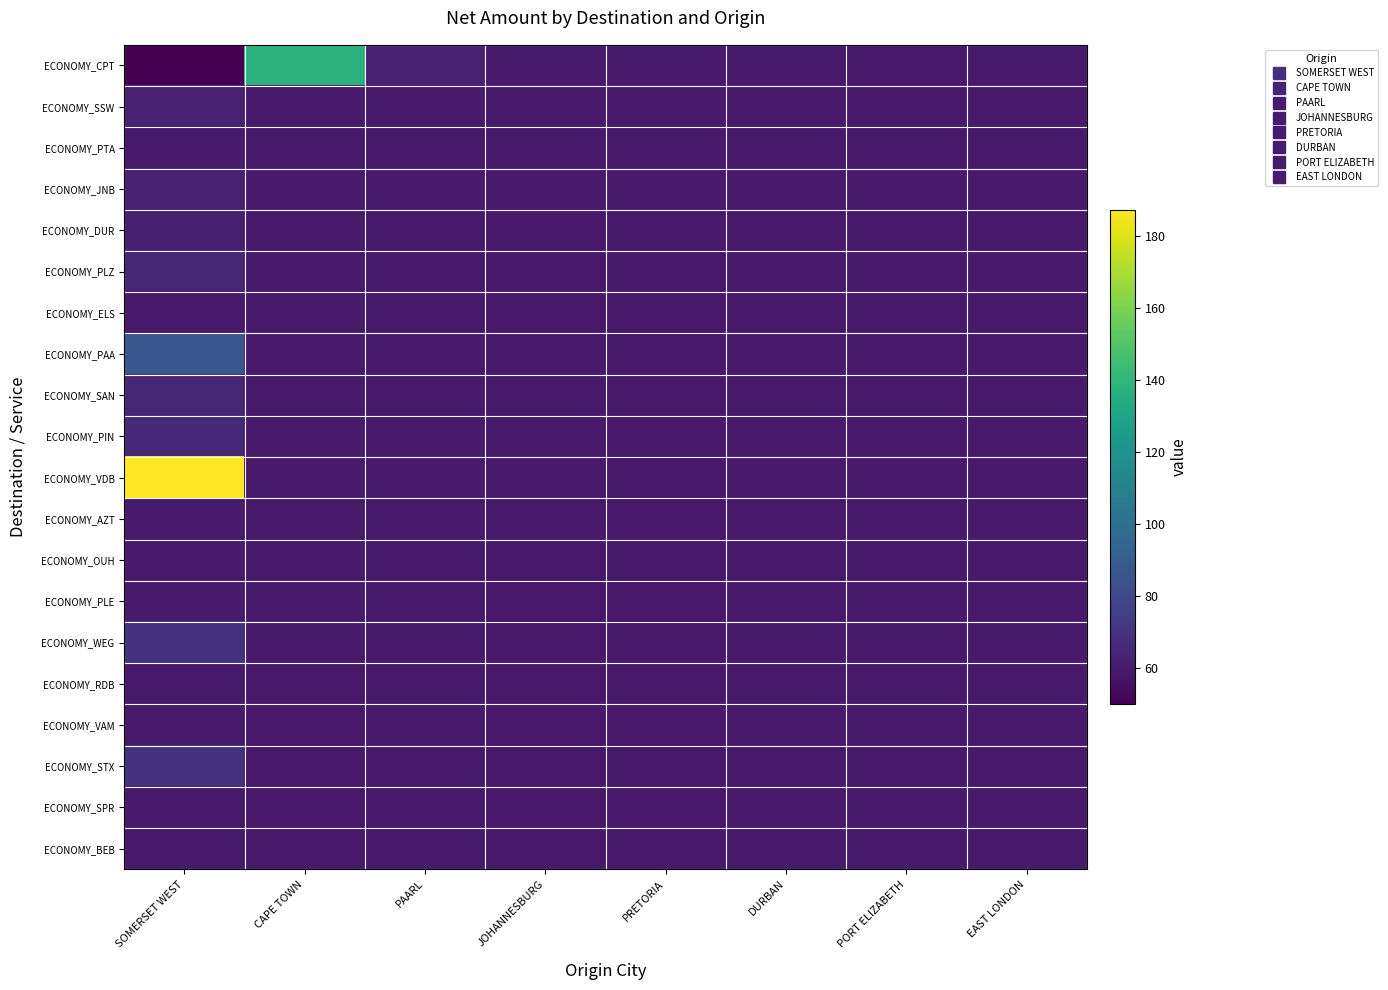

What is the spread (max minus min) of values at SOMERSET WEST?

137.6